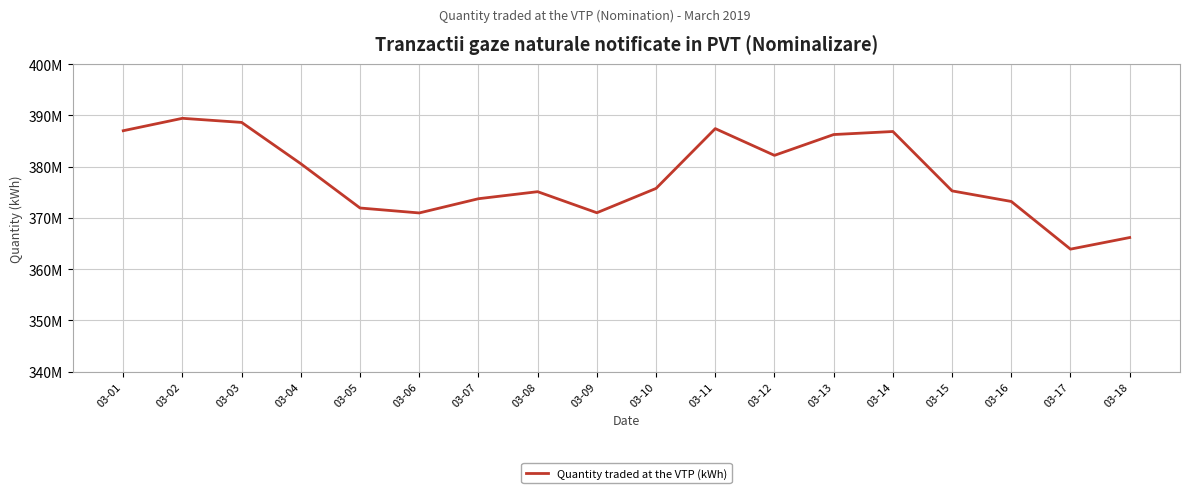

Does the chart display data point markers on the line(s)?

No